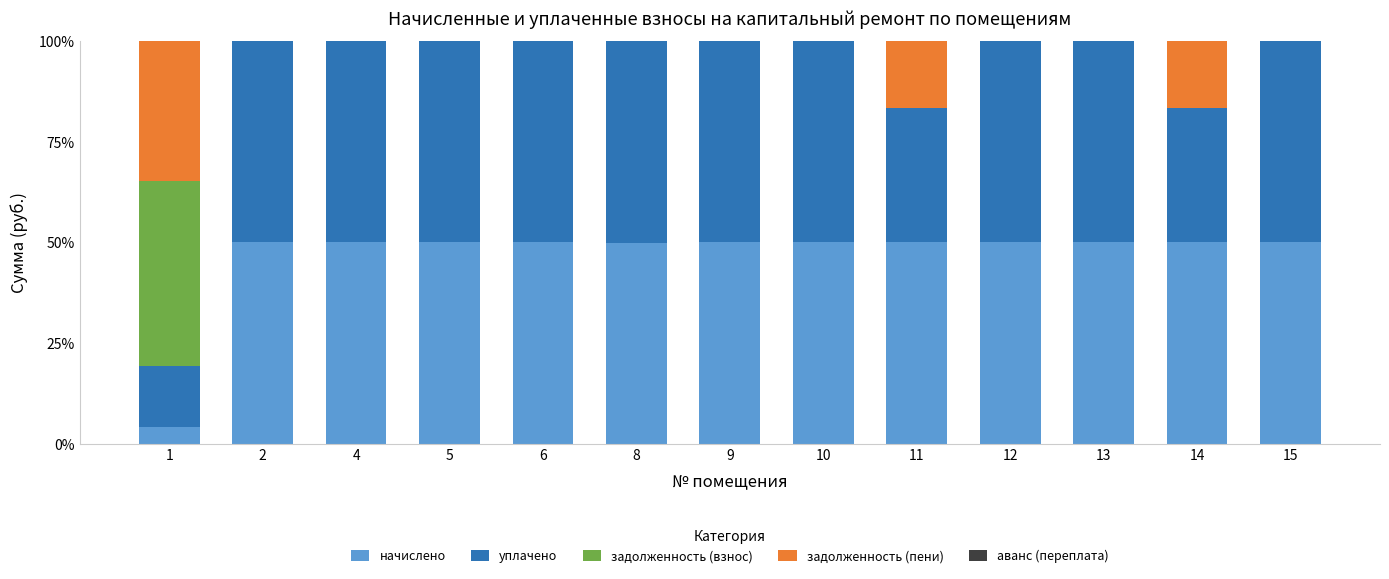

What is the maximum value for начислено?

50.0